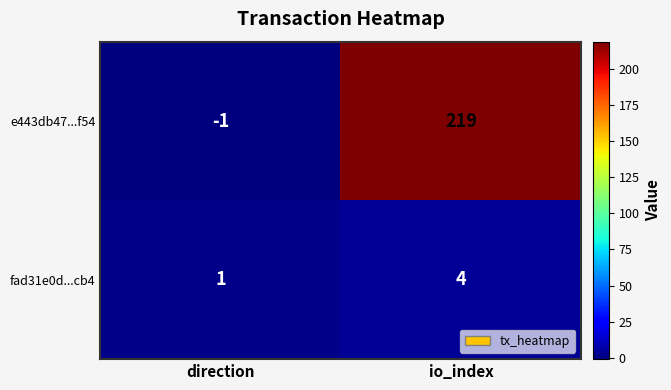

Which series has the largest range (max minus min)?

e443db47...f54